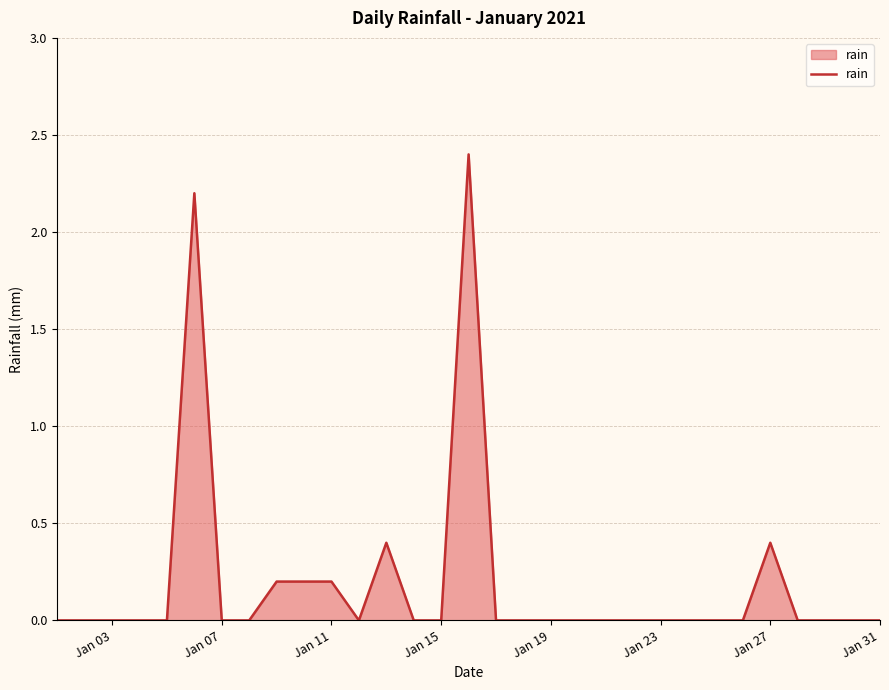

What is the difference between the maximum and minimum values?

2.4